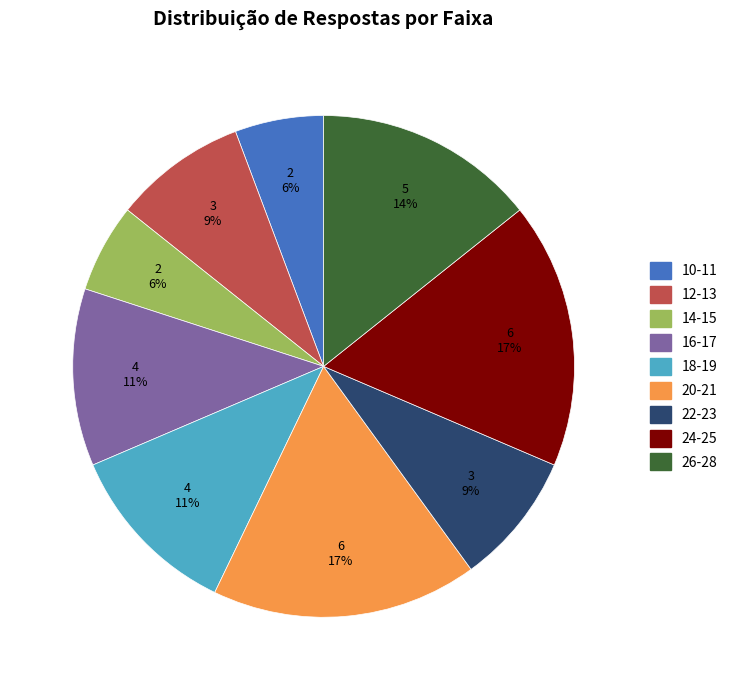

How many slices are in this pie chart?

9